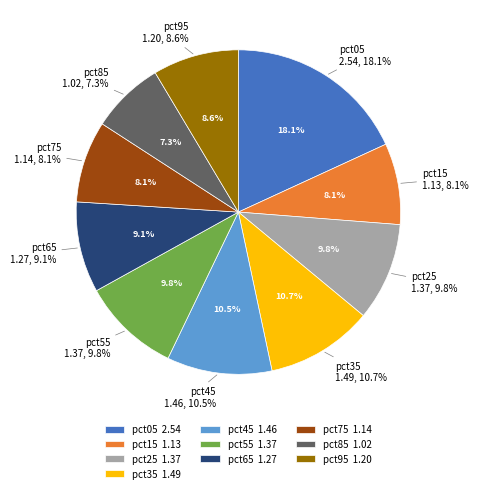

What percentage is the pct85 slice, to the nearest percent?

7%